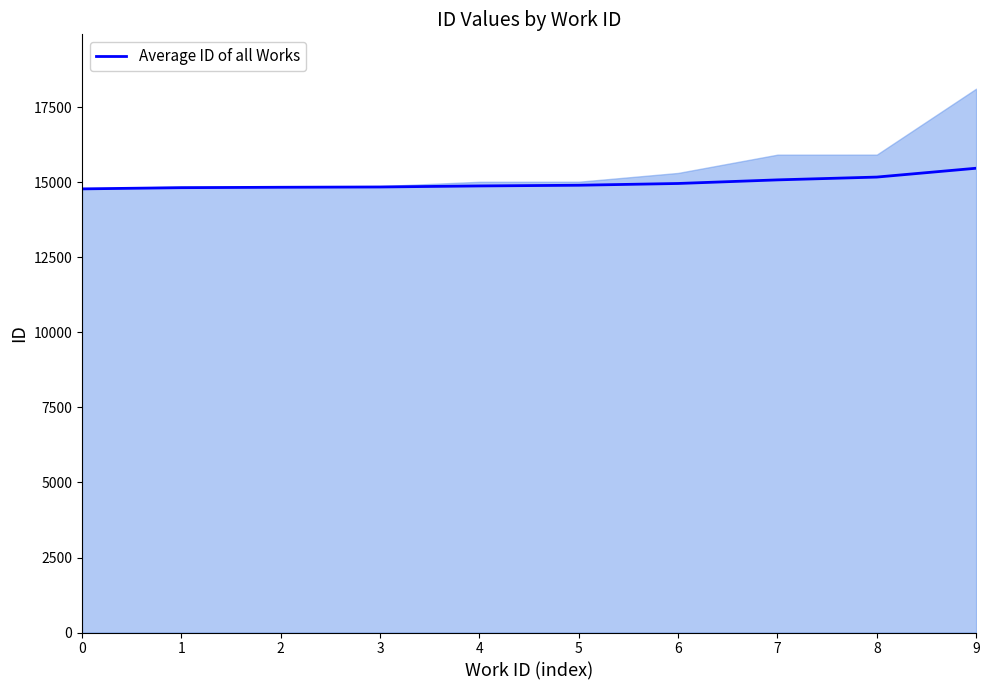

True or false: there are more than 0 points higher than both neighbors.

False